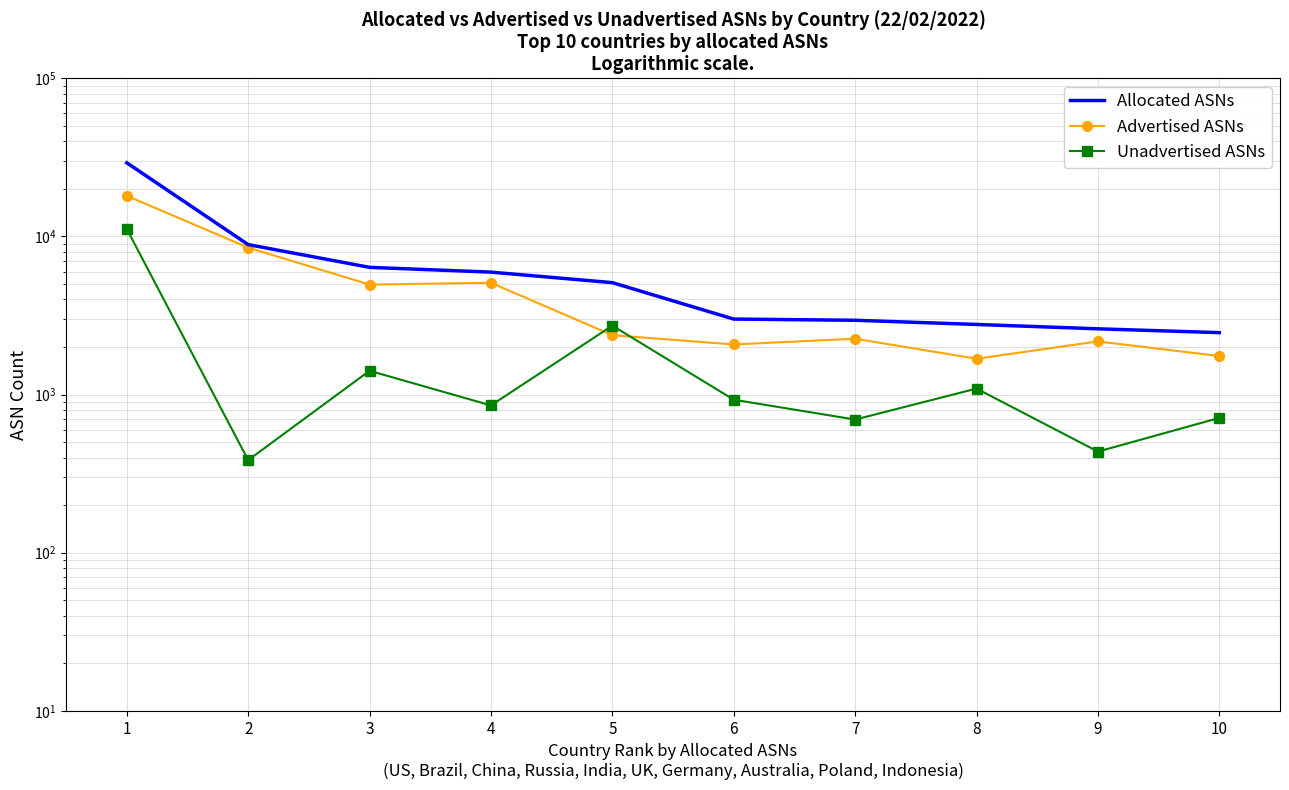

Where is Advertised ASNs nearest to the value 9877?

2